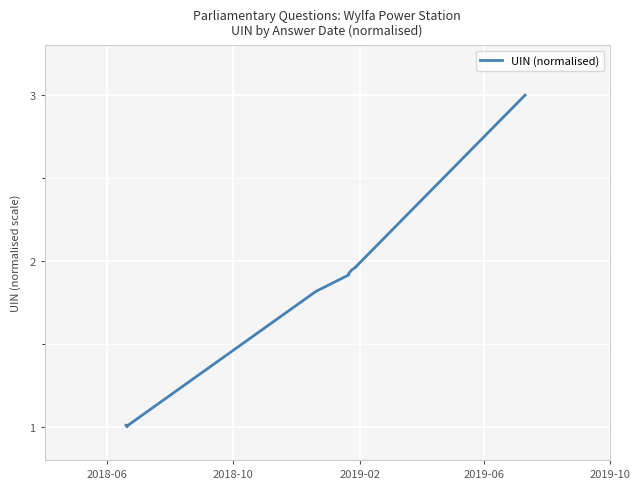

What is the value of the 9th point from the left?

2.0